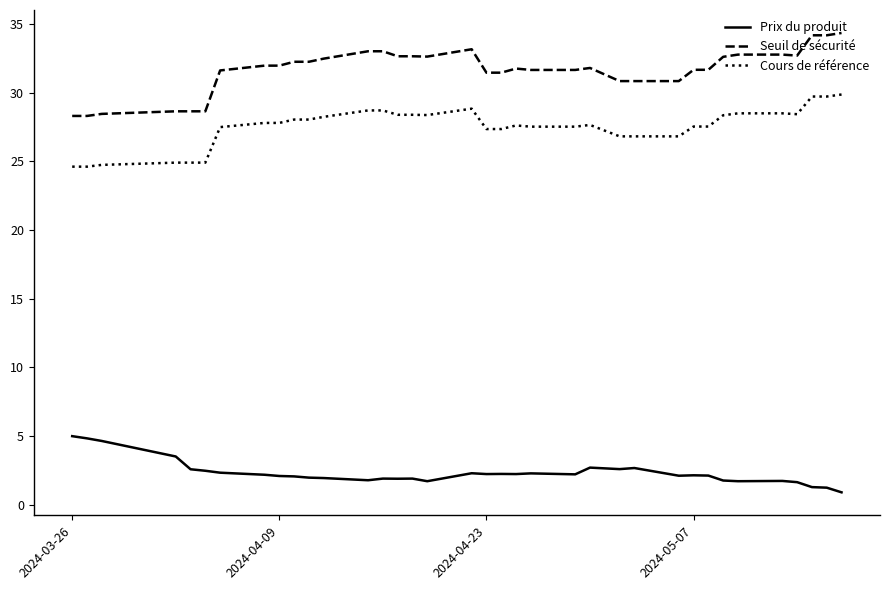

What is the smallest value displayed?

0.9